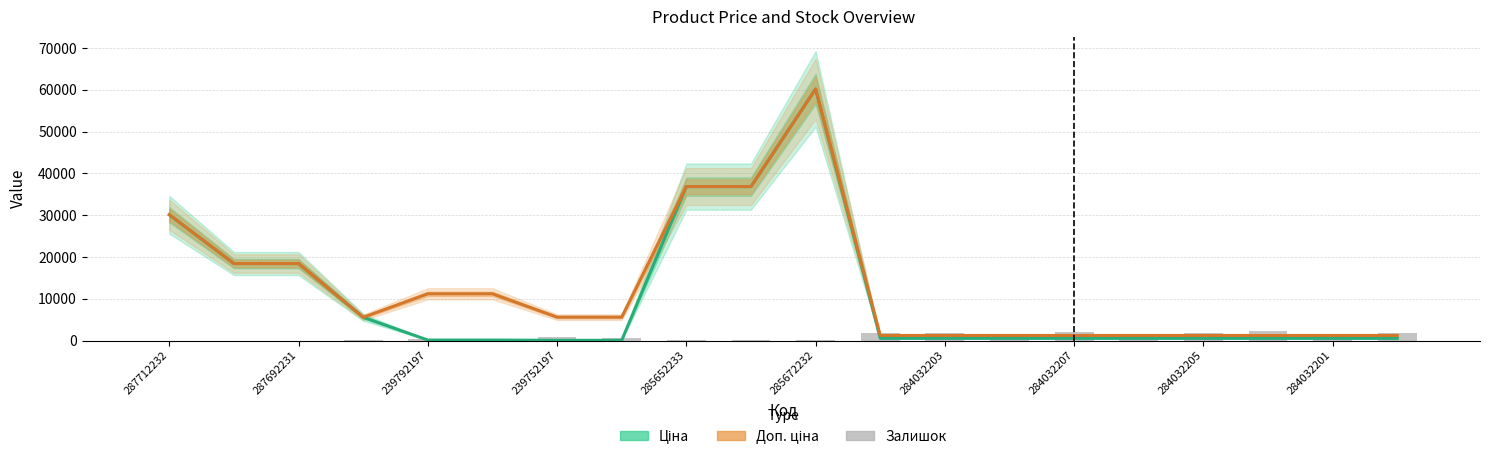

What is the average value of the Доп. ціна series?

12541.8